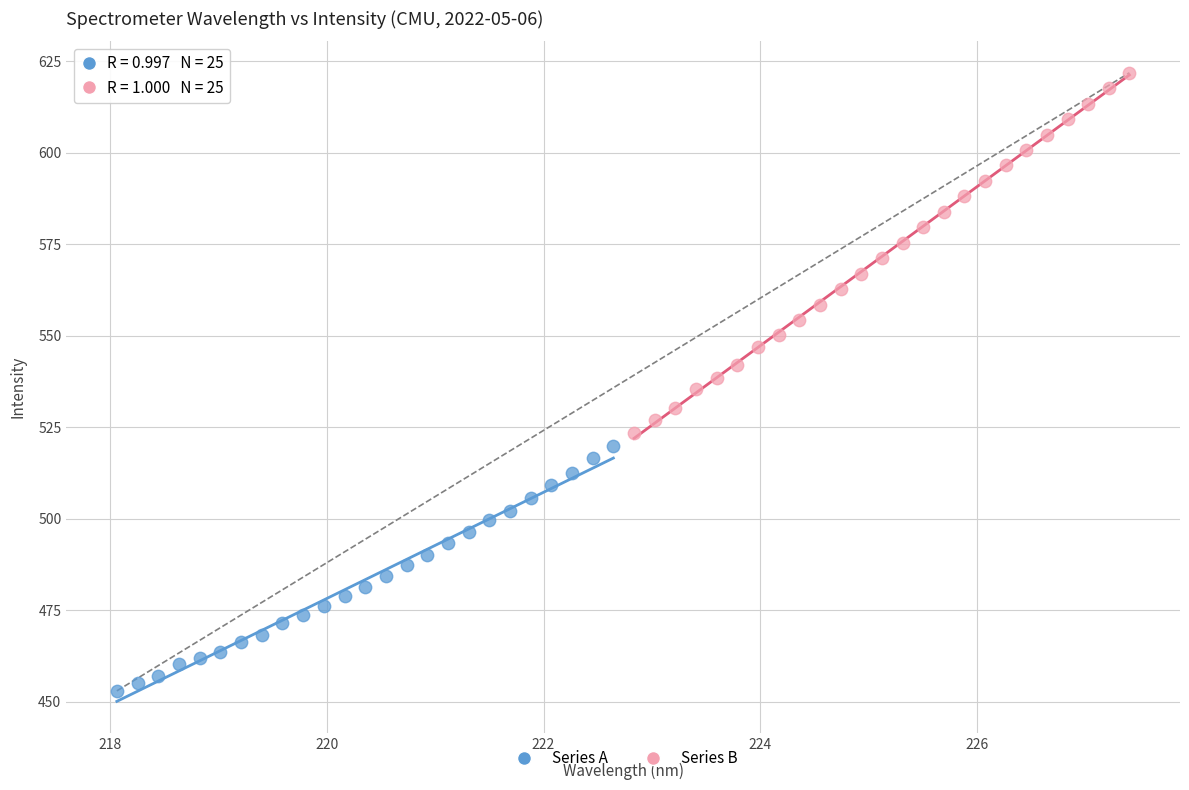

Which series reaches the maximum Y coordinate?

Series B